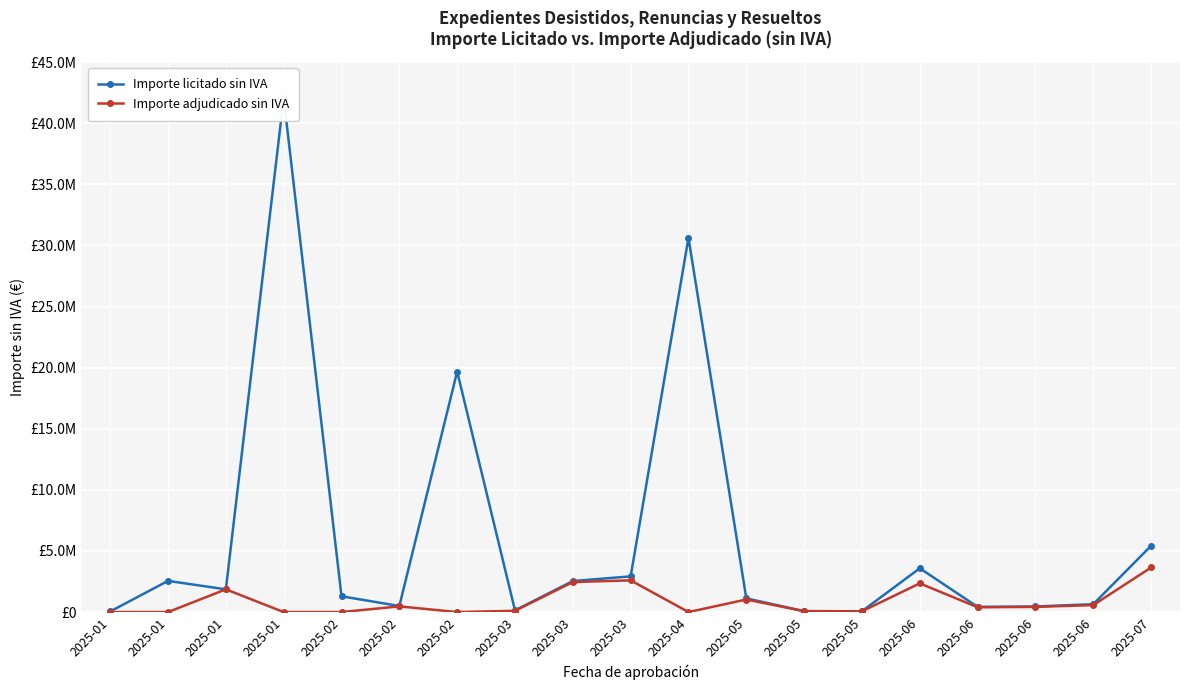

At which label is Importe licitado sin IVA closest to 21058942?

2025-02